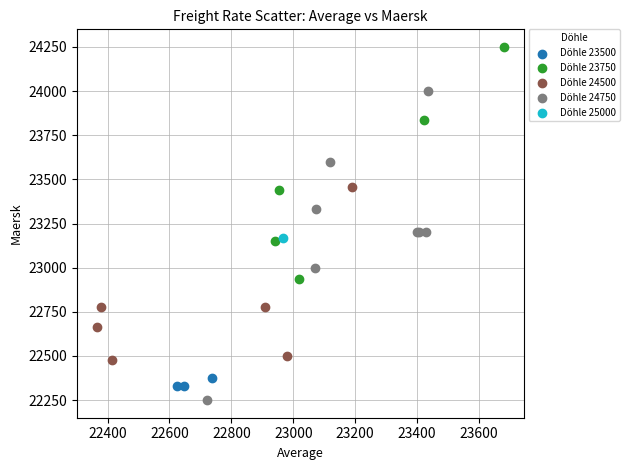

Which series contains the lowest Y value?

Döhle 24750